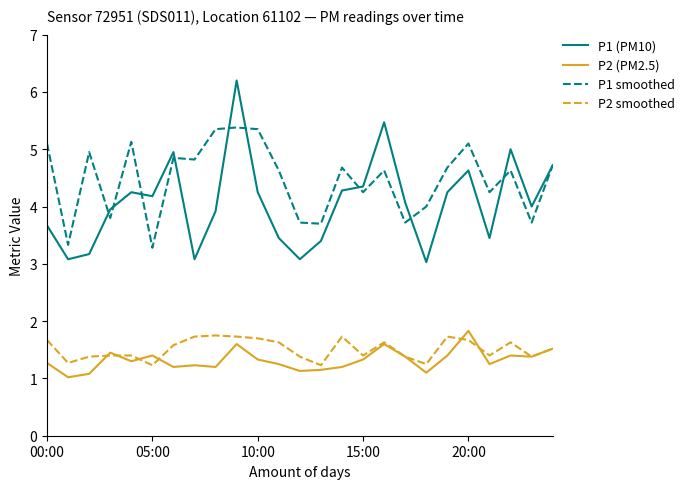

Which series has the largest range (max minus min)?

P1 (PM10)